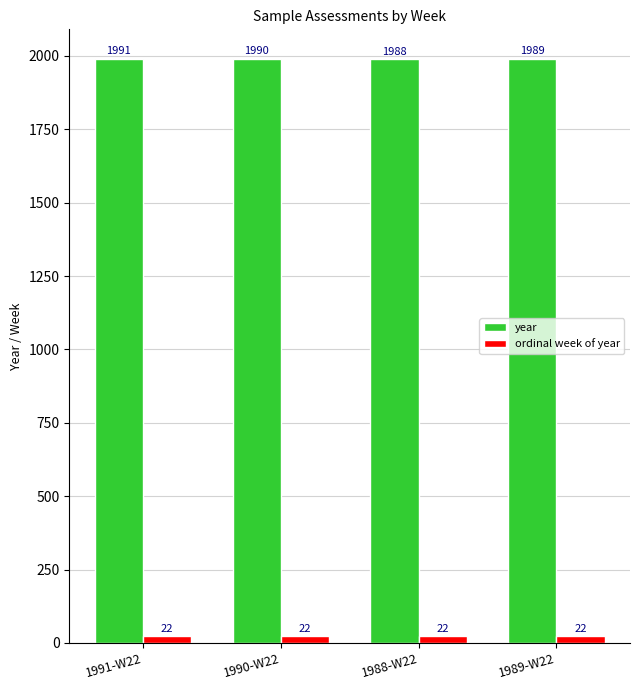

At which label is year closest to 1989?

1989-W22